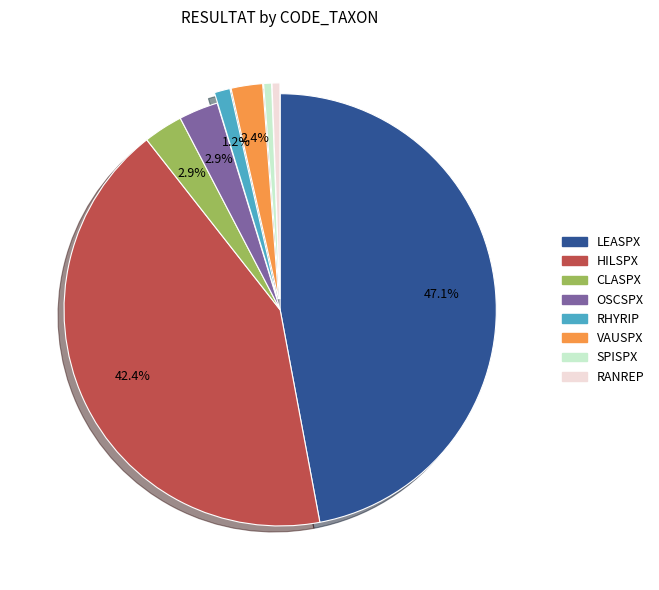

Which category has the biggest portion of the pie?

LEASPX